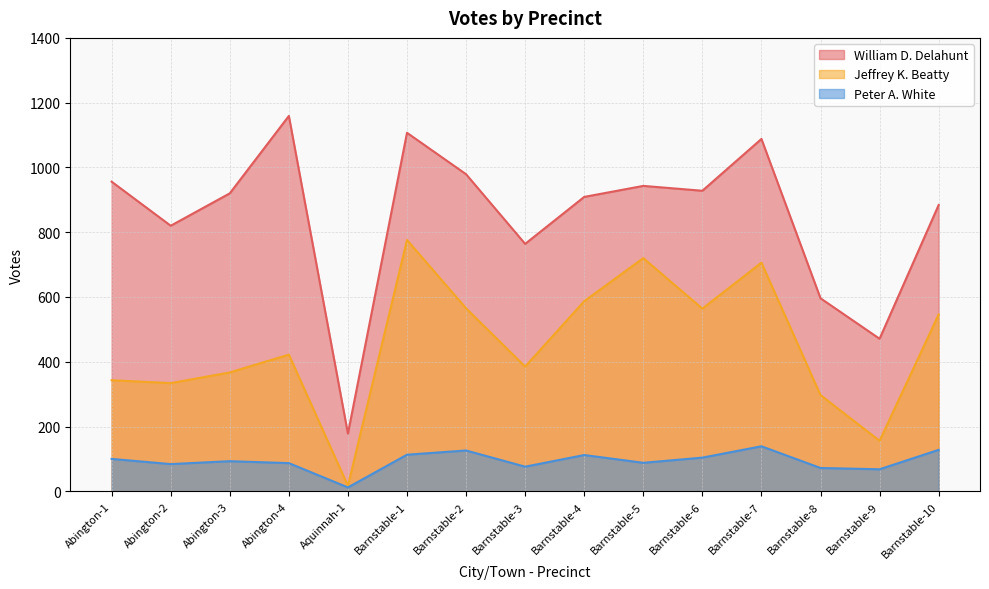

Reading right to left, extract all data points from this chart.

William D. Delahunt: 884	471	596	1088	928	943	909	764	979	1107	178	1159	920	820	956
Jeffrey K. Beatty: 546	156	297	706	564	720	587	385	565	776	17	422	367	334	343
Peter A. White: 128	68	72	139	104	88	112	76	126	113	12	87	93	84	100